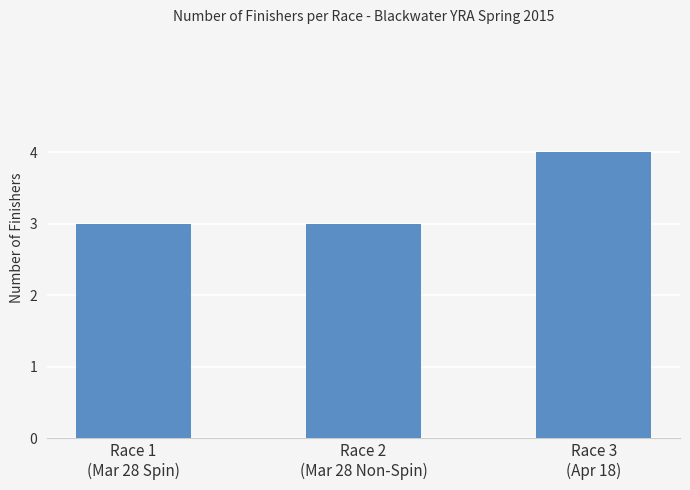

What is the label of the 2nd bar from the left?

Race 2
(Mar 28 Non-Spin)